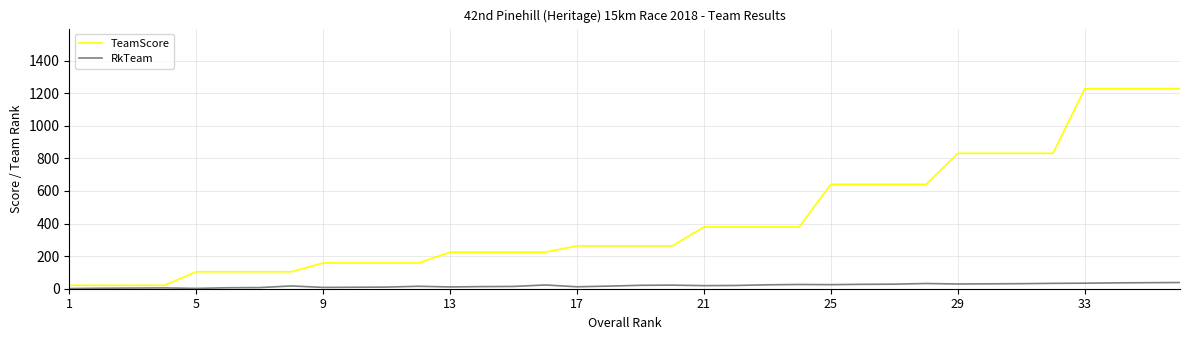

Which series has the widest spread of values?

TeamScore